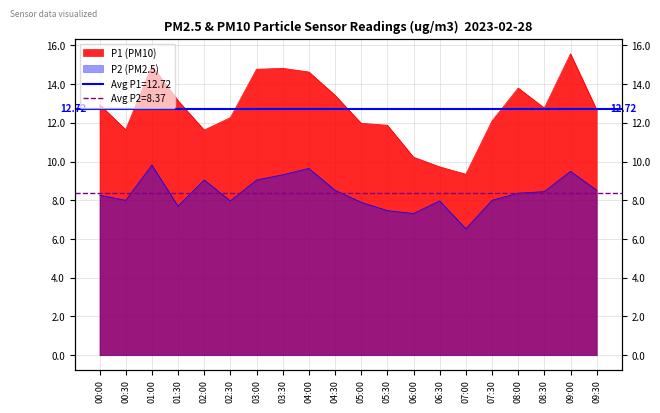

True or false: P1 and P2 cross at least once.

False